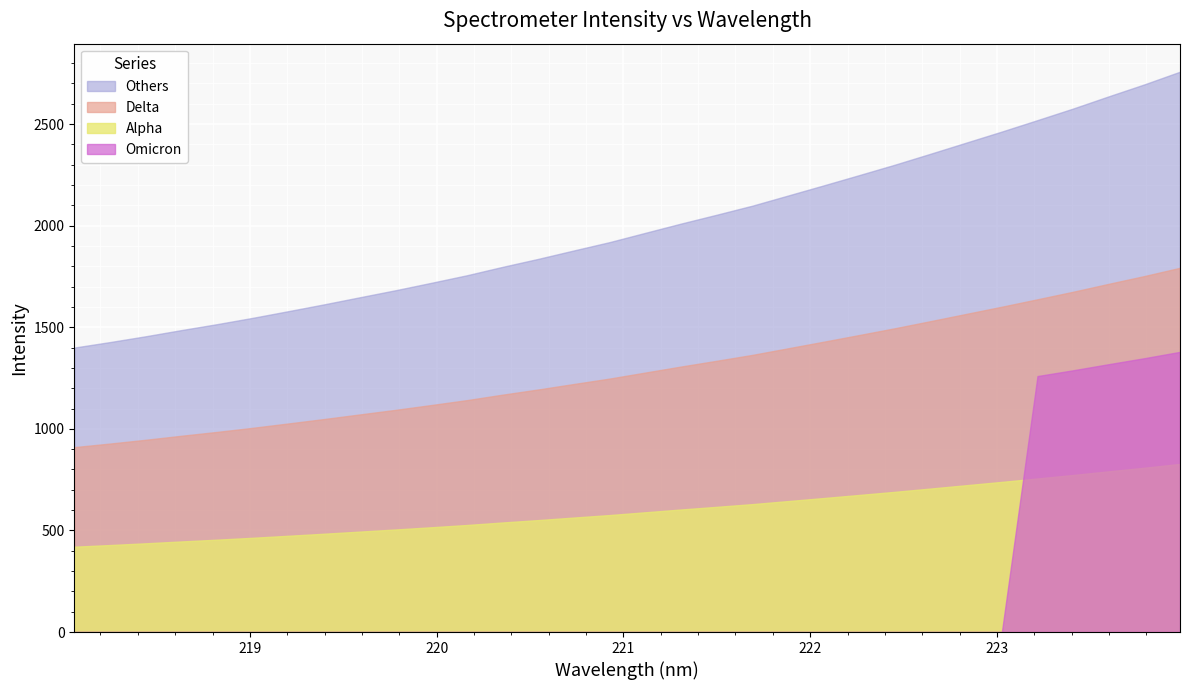

Which has a higher value, 223.0264 or 220.1623?

223.0264